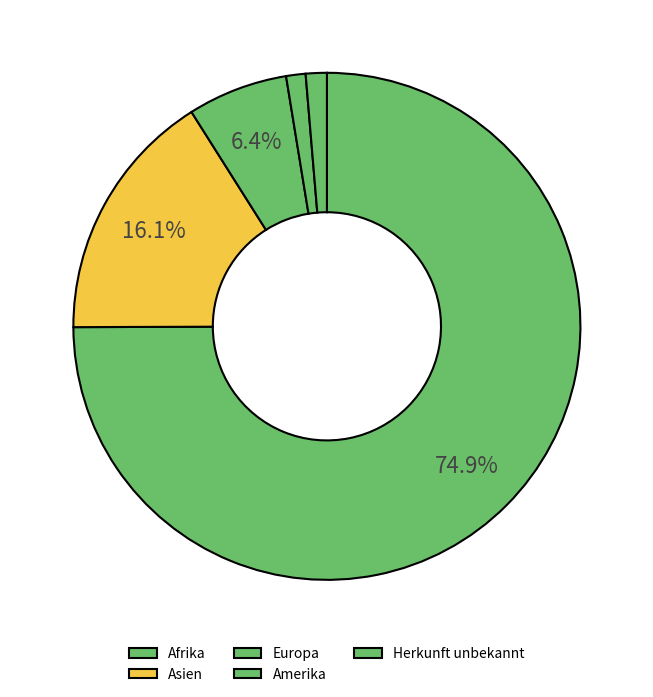

Which category has the biggest portion of the pie?

Afrika